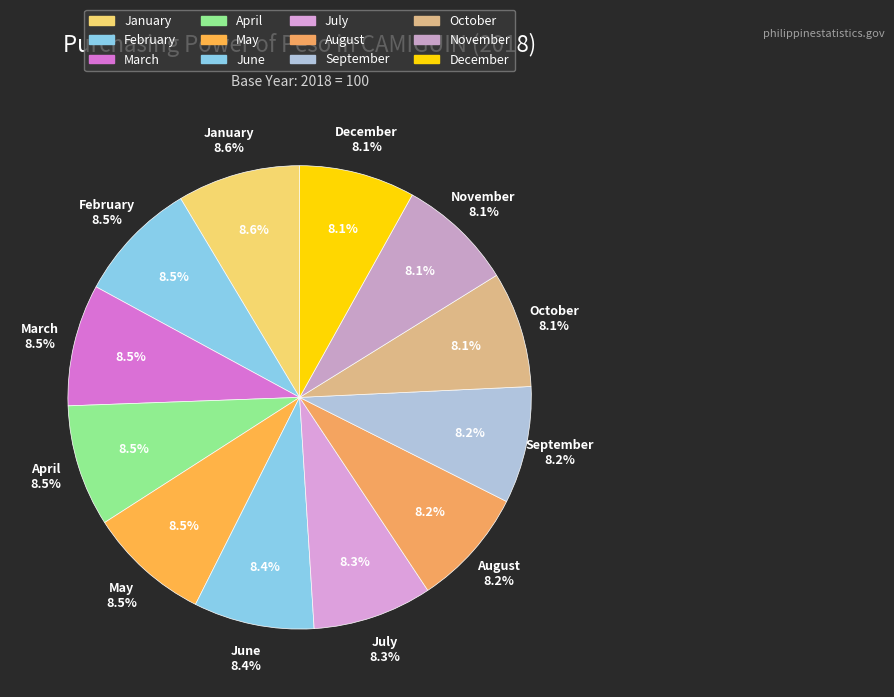

What percentage is the May slice, to the nearest percent?

8%